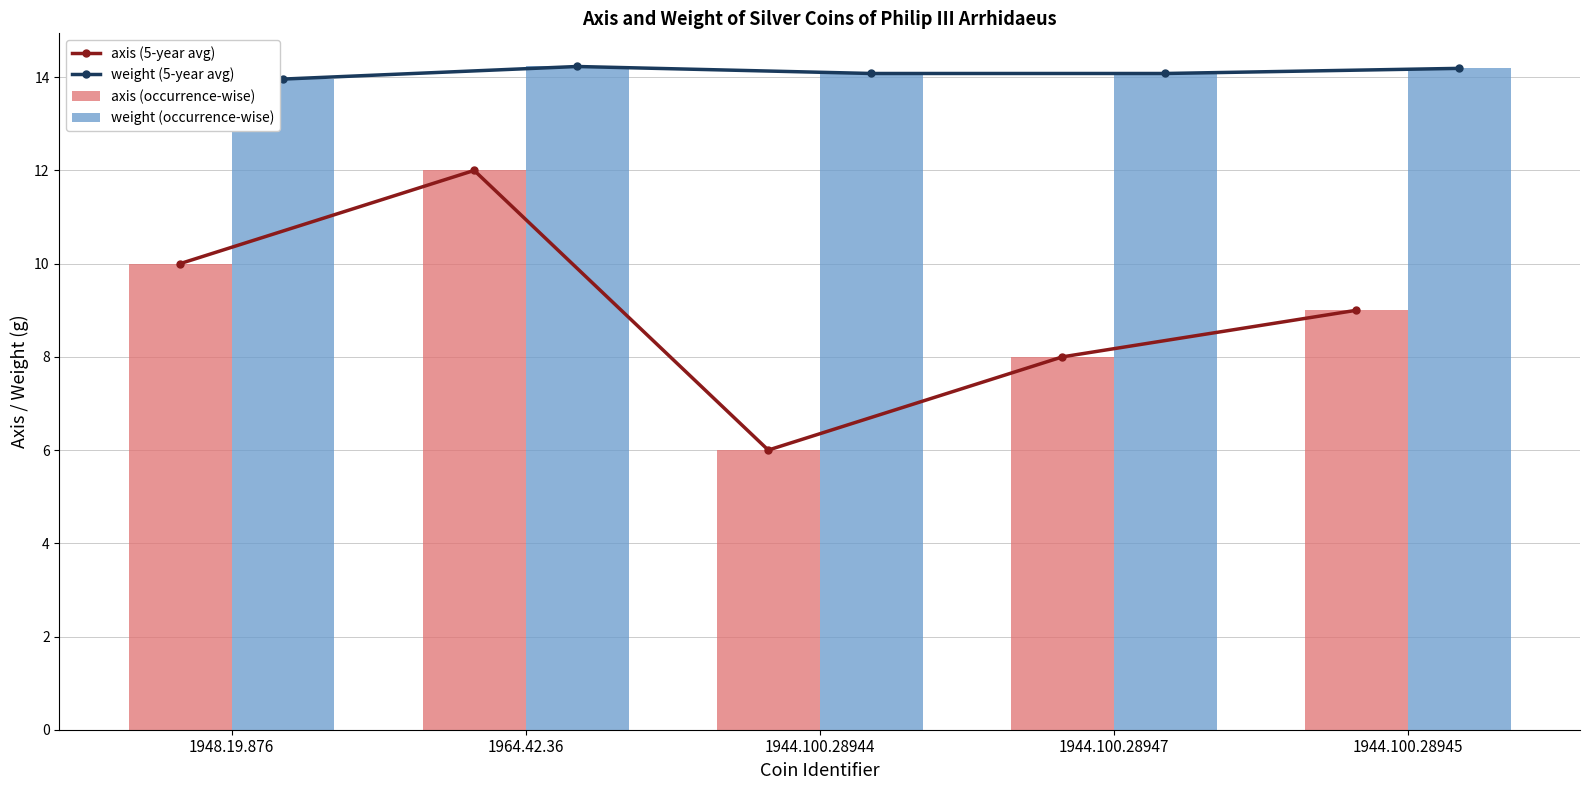

What is the difference between the second highest and minimum values in the weight (occurrence-wise) series?

0.2